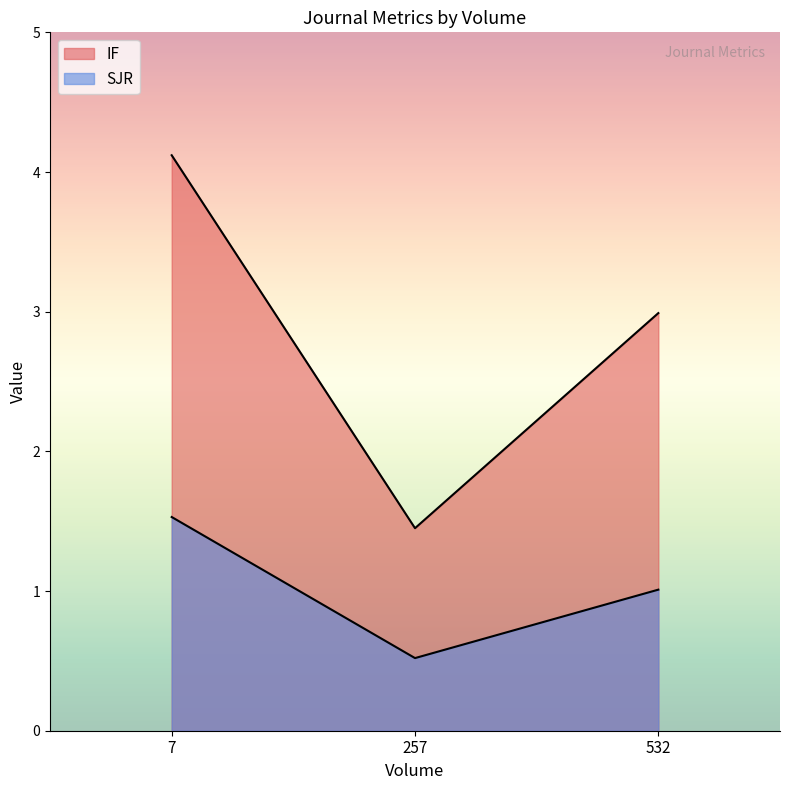

List the series in order of their peak value, lowest first.

SJR, IF